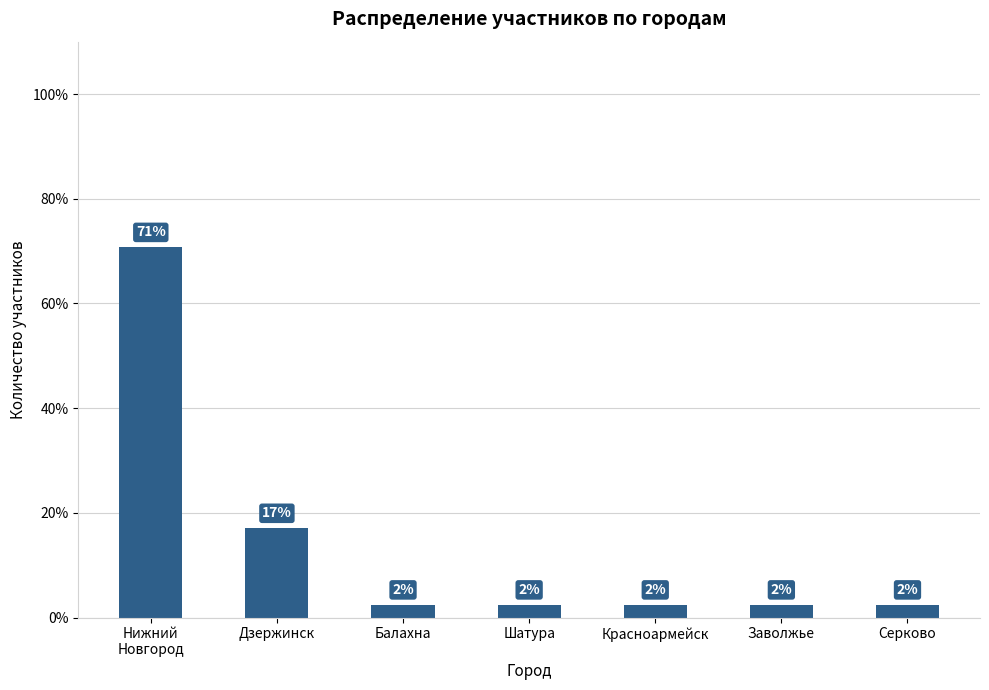

What is the difference between the second highest and minimum values?

14.6